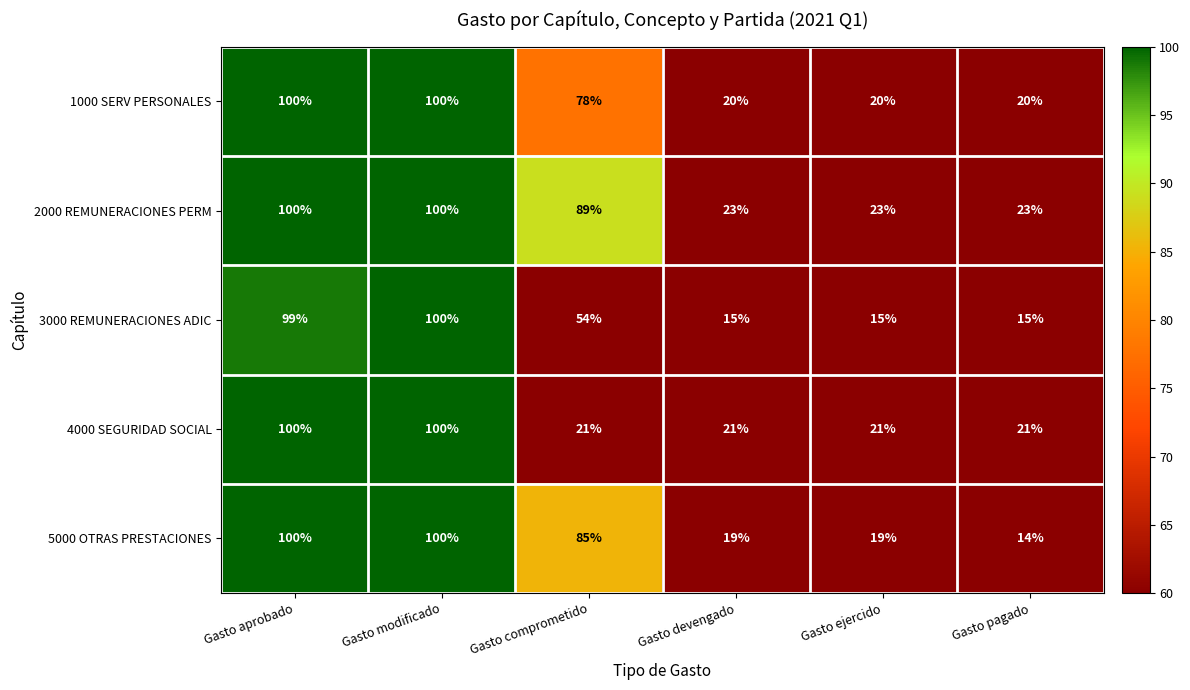

How many categories are shown in the chart?

6